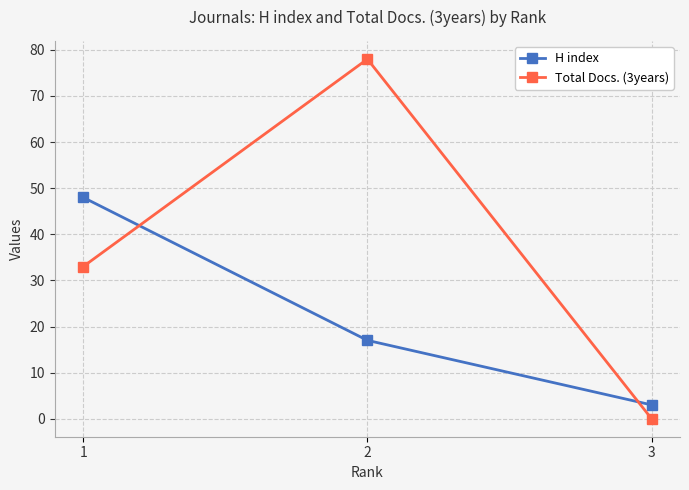

Which series changed the most between 2 and 3?

Total Docs. (3years)